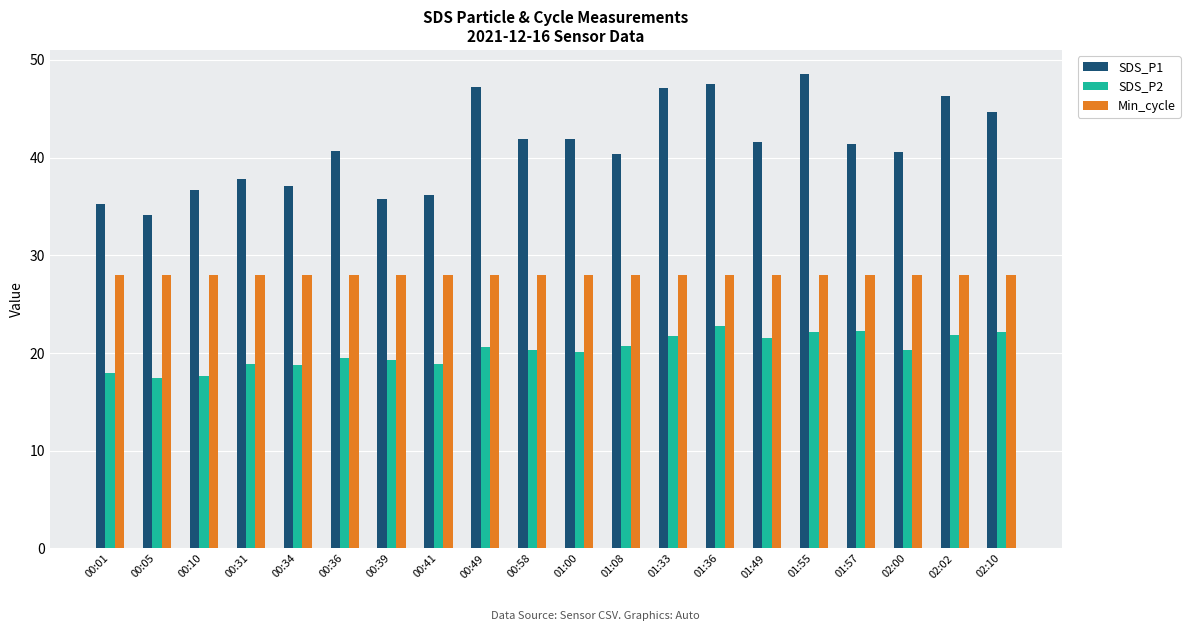

What is the sum of all SDS_P2 values?

404.8